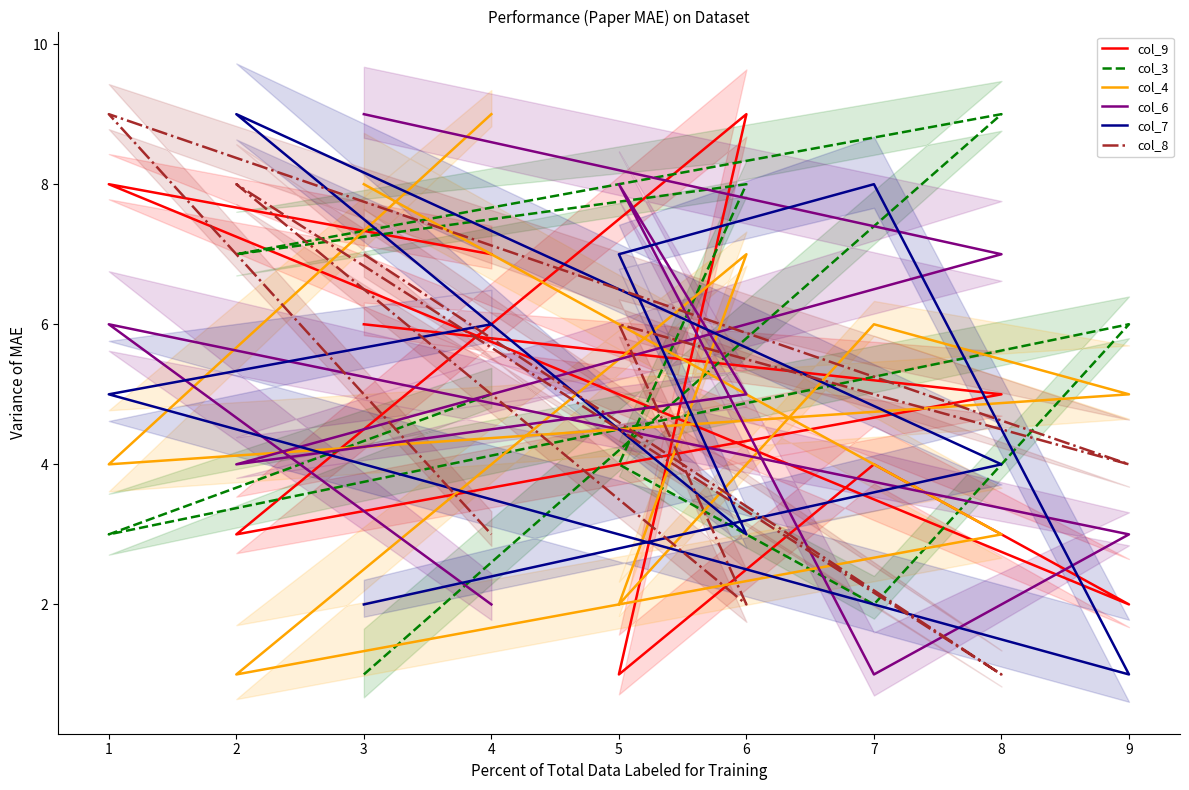

How many times do col_7 and col_3 cross each other?

6